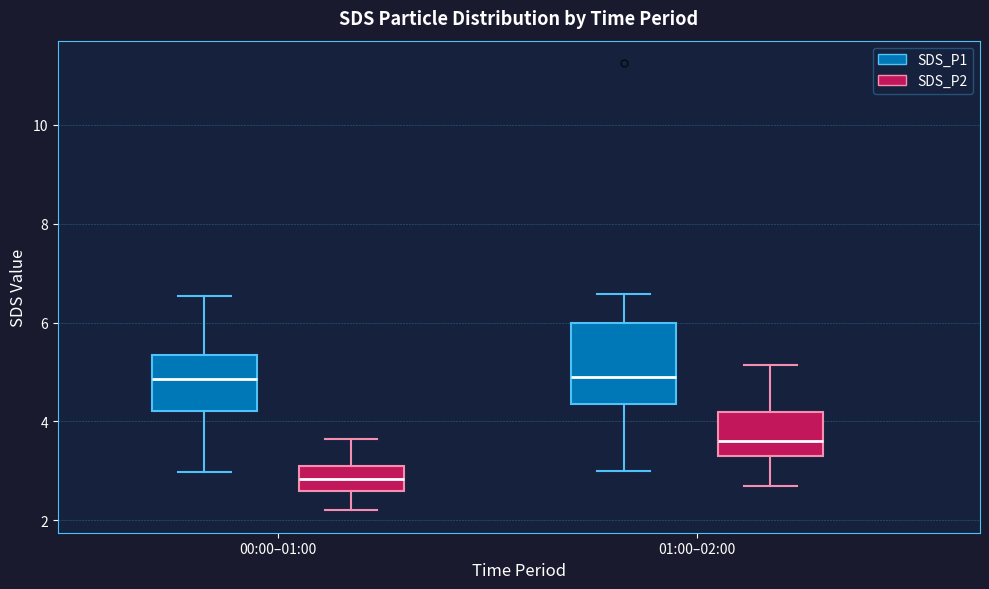

Reading left to right, read every box against the y-axis: the position of its median line, the range the box covers, and the ends of its whiskers. The values are not printed on the chart, so give them approximately, as read against the axis.

00:00–01:00 (SDS_P1): median 4.8, box 4.2 to 5.4, whiskers 3.0 to 6.6
00:00–01:00 (SDS_P2): median 2.8, box 2.6 to 3.2, whiskers 2.2 to 3.6
01:00–02:00 (SDS_P1): median 5.0, box 4.4 to 6.0, whiskers 3.0 to 6.6
01:00–02:00 (SDS_P2): median 3.6, box 3.2 to 4.2, whiskers 2.8 to 5.2